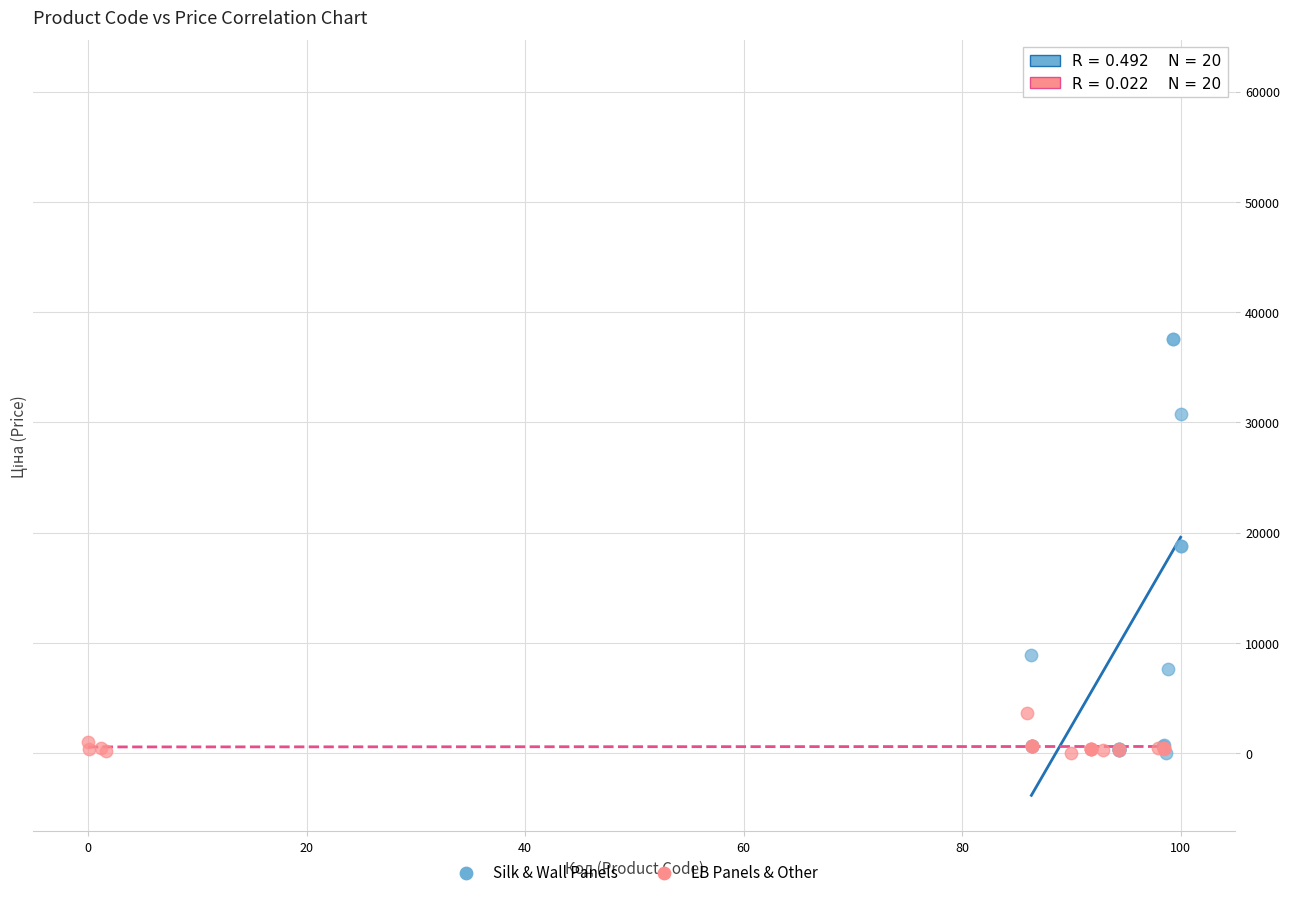

Which series contains the highest Y value?

Silk & Wall Panels